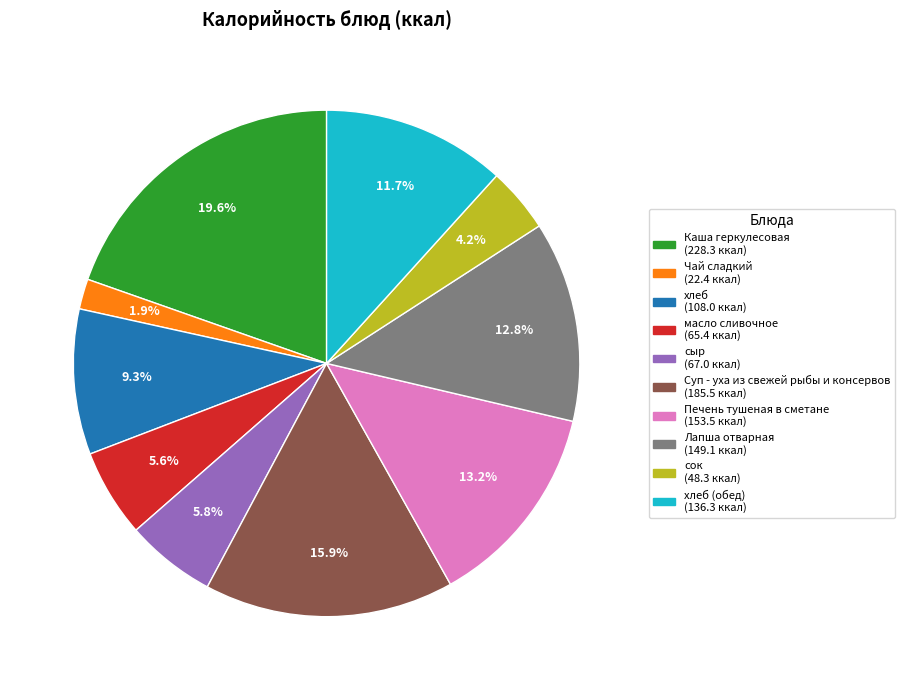

Is there a majority slice in this chart?

No